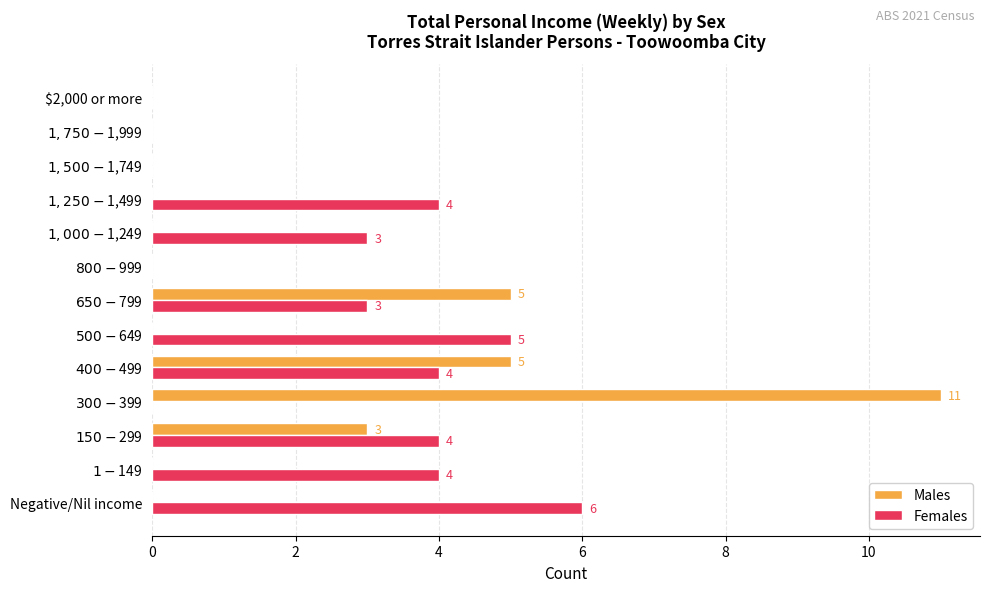

Which series has the largest total across all categories?

Females